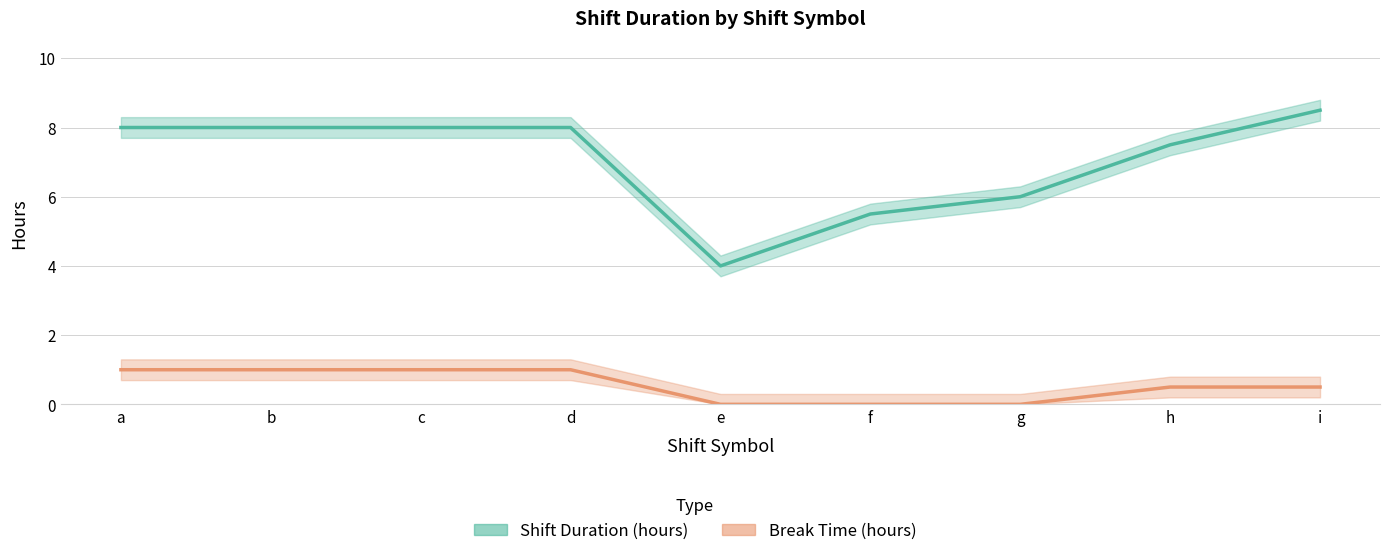

What is the lowest value of the Shift Duration (hours) series?

4.0